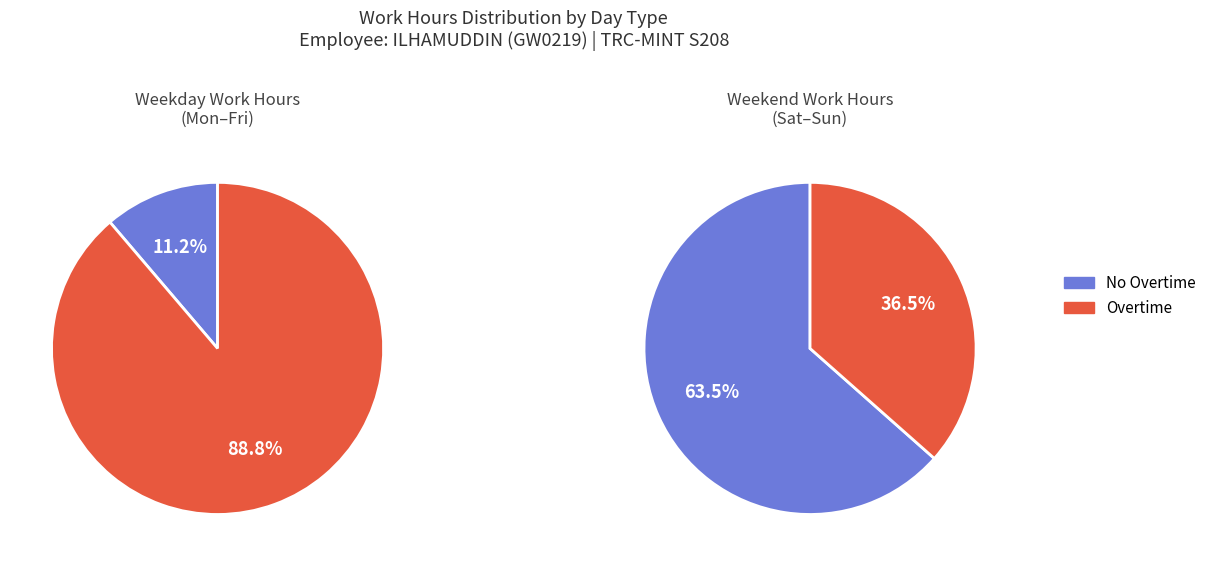

Does 3 represent more than half of the total?

No